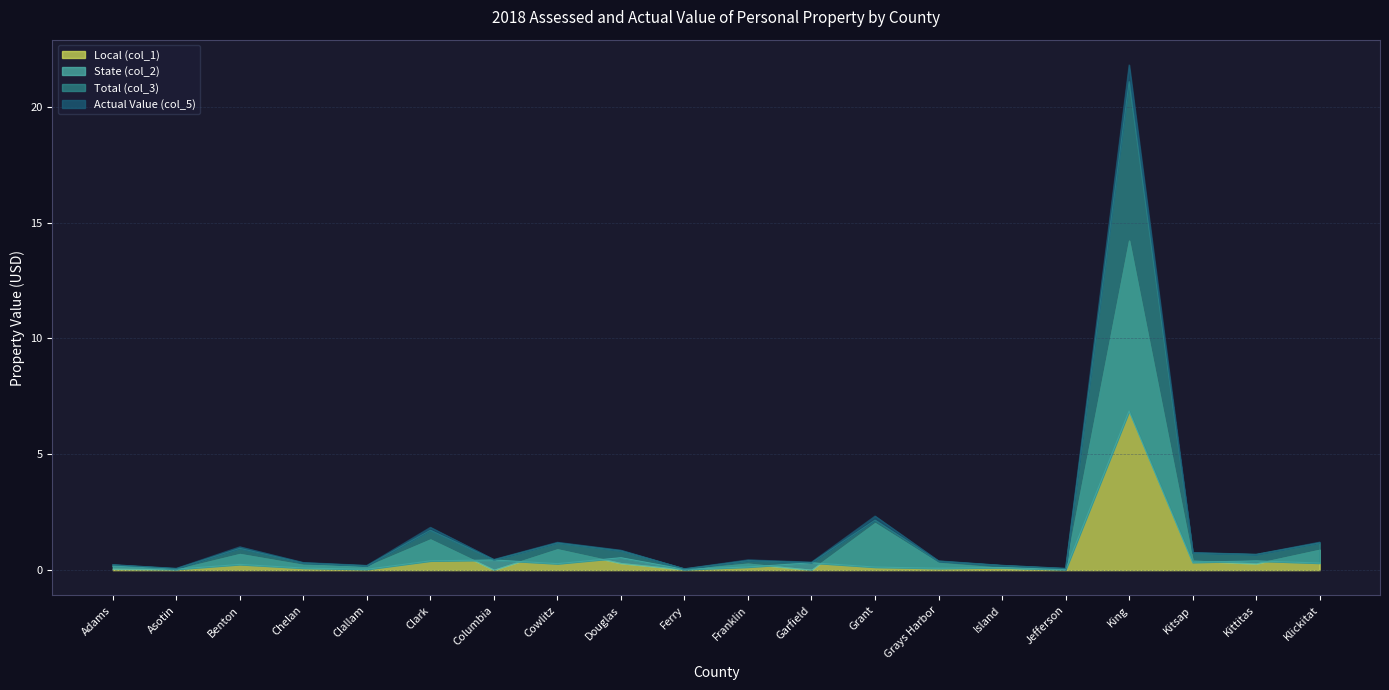

How many data points does each series have?

20